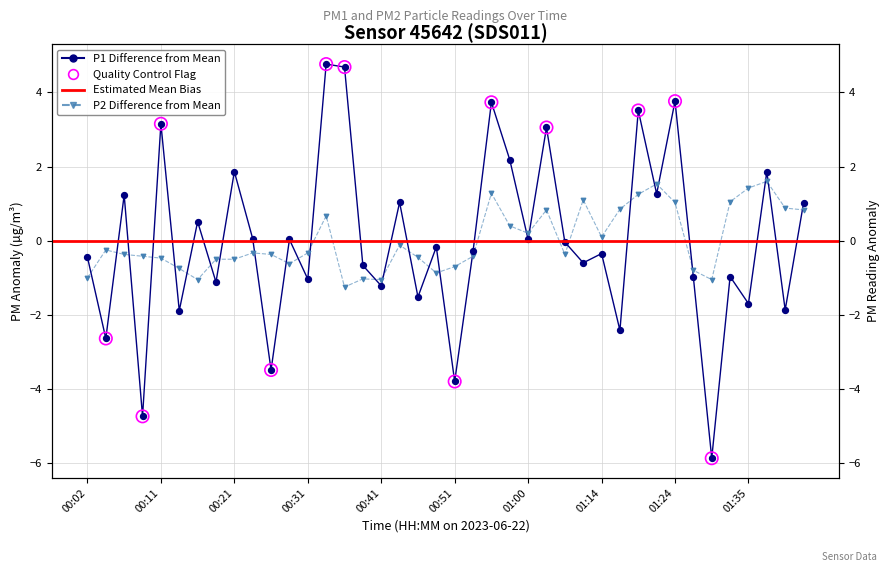

What is the total value across all series at 00:41?

-2.3